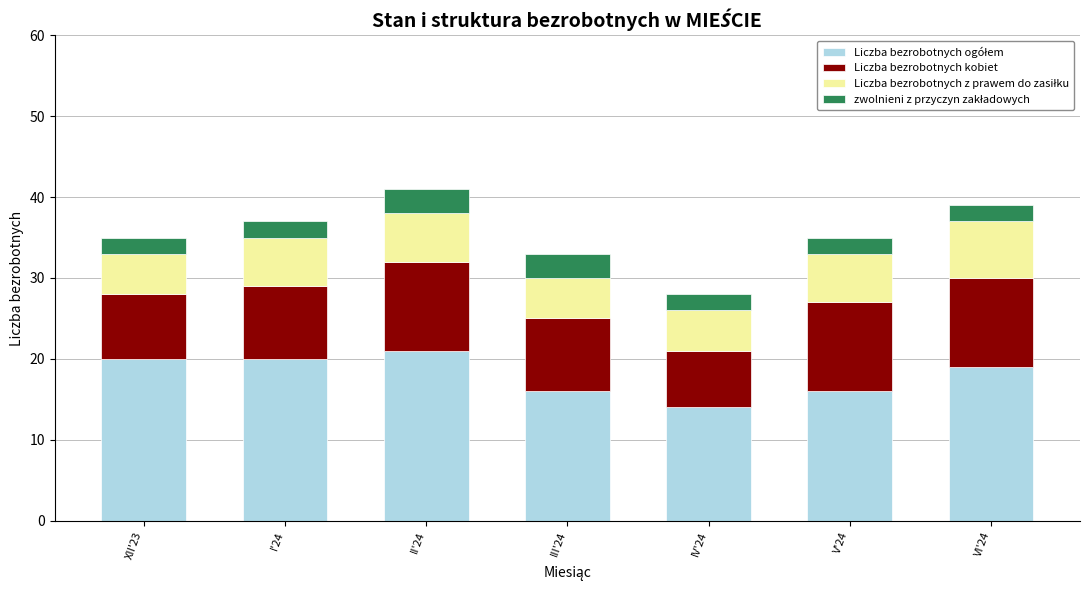

How many bars are there in total?

7